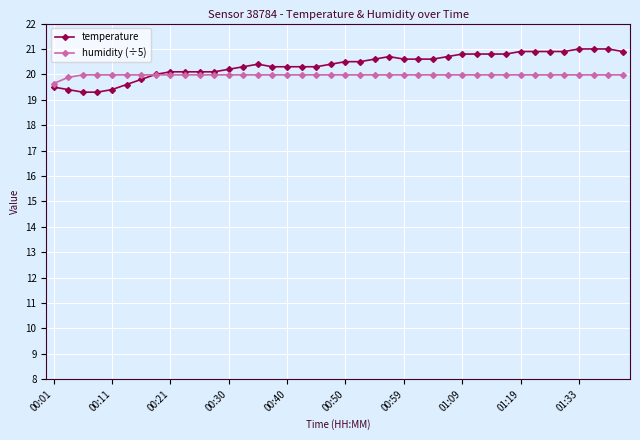

What are all the series names shown in the legend?

temperature, humidity (÷5)